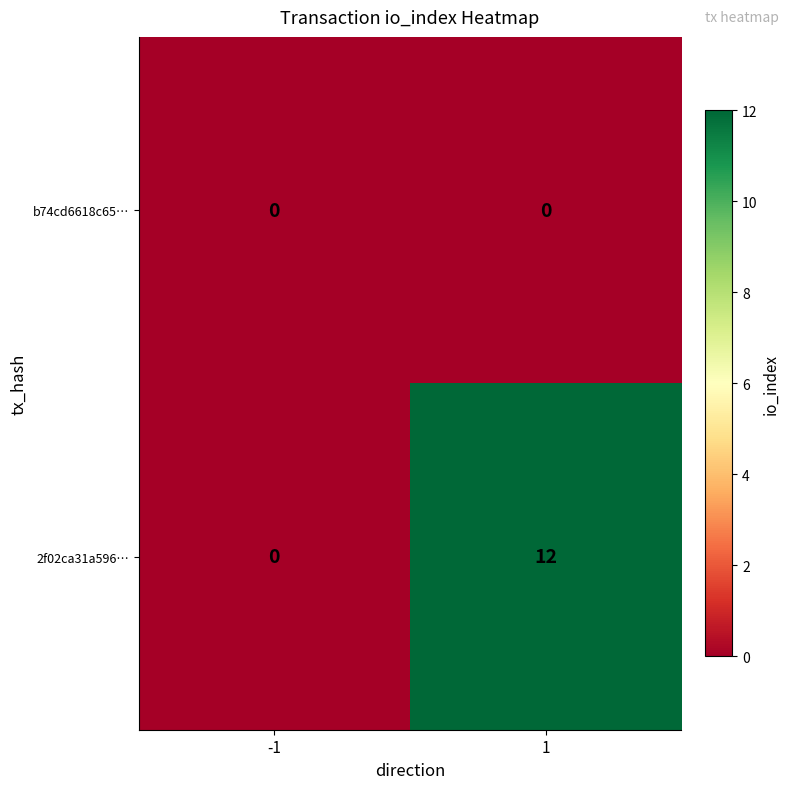

Which series has the widest spread of values?

2f02ca31a596…